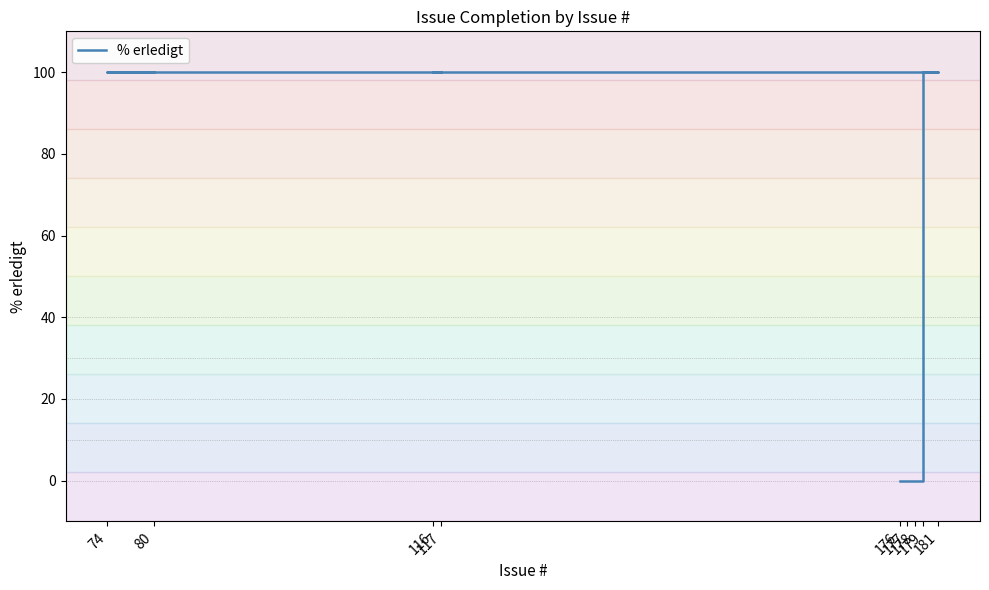

What is the sum of all values?

700